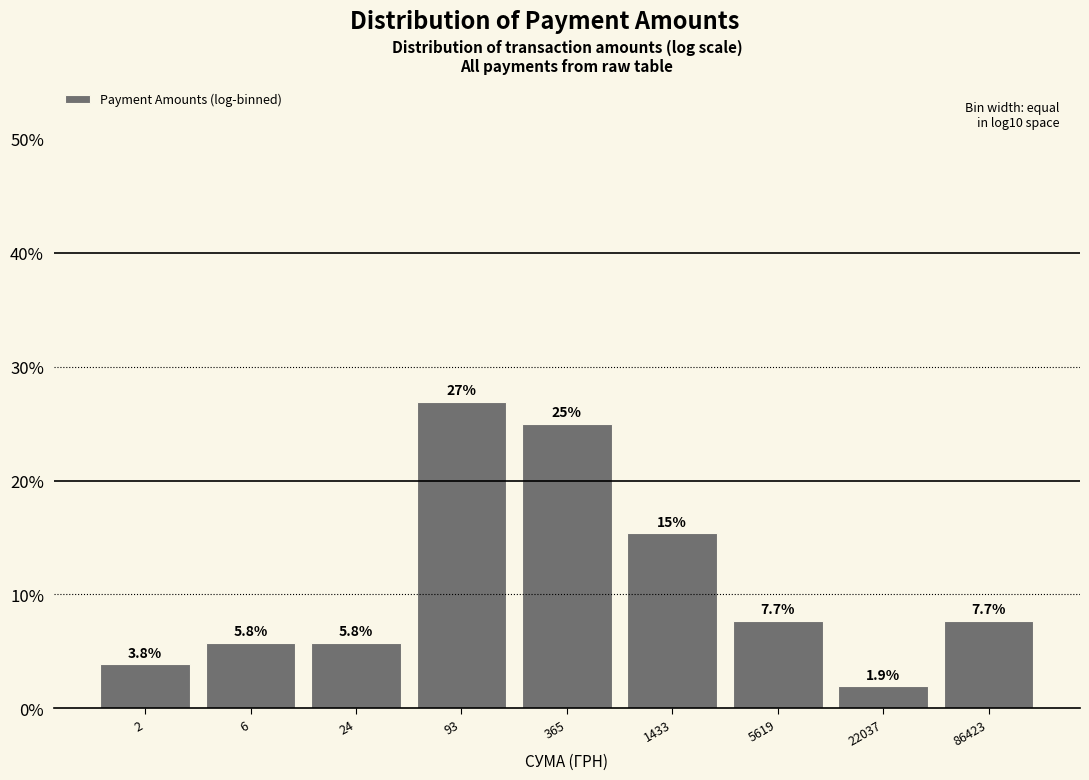

Reading right to left, what are all the values shown in this chart?

7.7	1.9	7.7	15.4	25.0	26.9	5.8	5.8	3.8